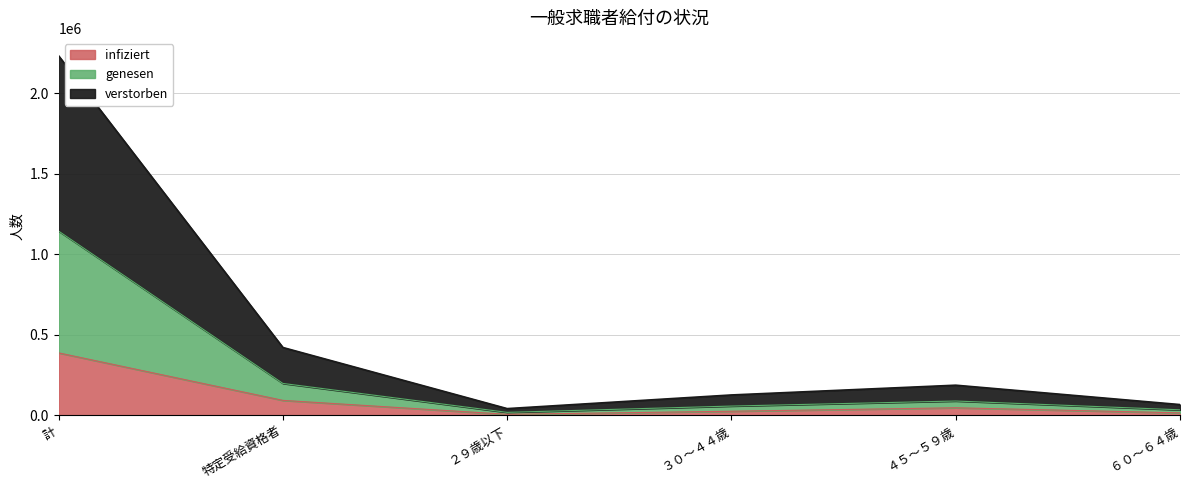

What is the label of the 1st point from the right?

６０～６４歳